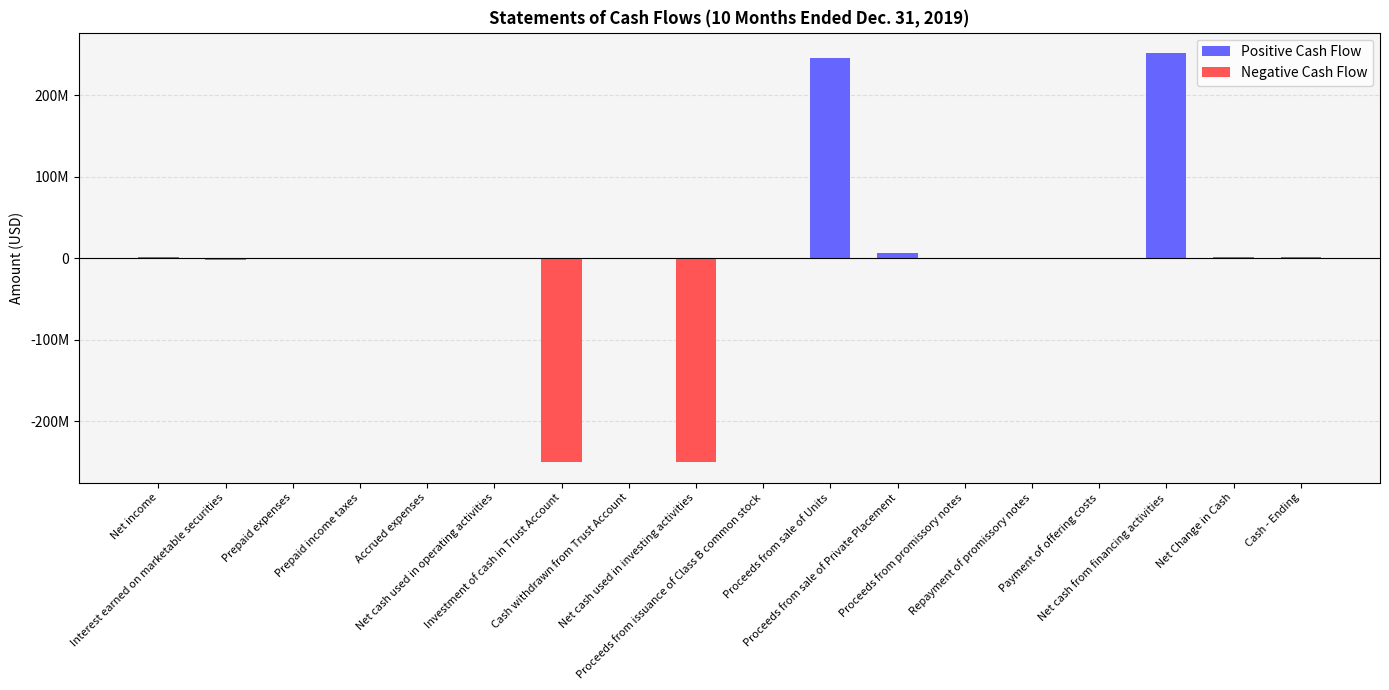

What value does the data have at Interest earned on marketable securities, to the nearest 100?

-2338100